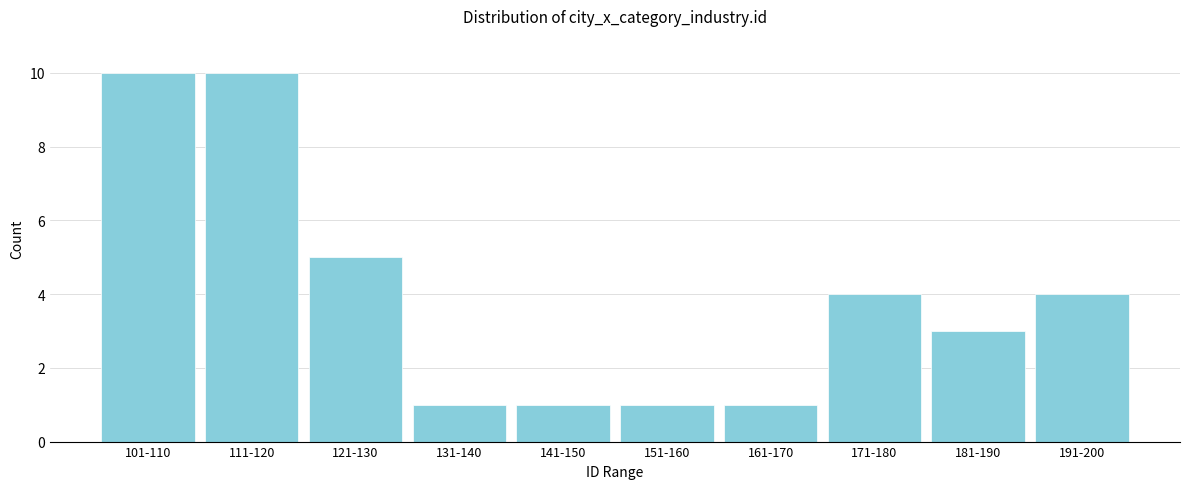

Reading right to left, transcribe all the data shown in this chart.

4	3	4	1	1	1	1	5	10	10